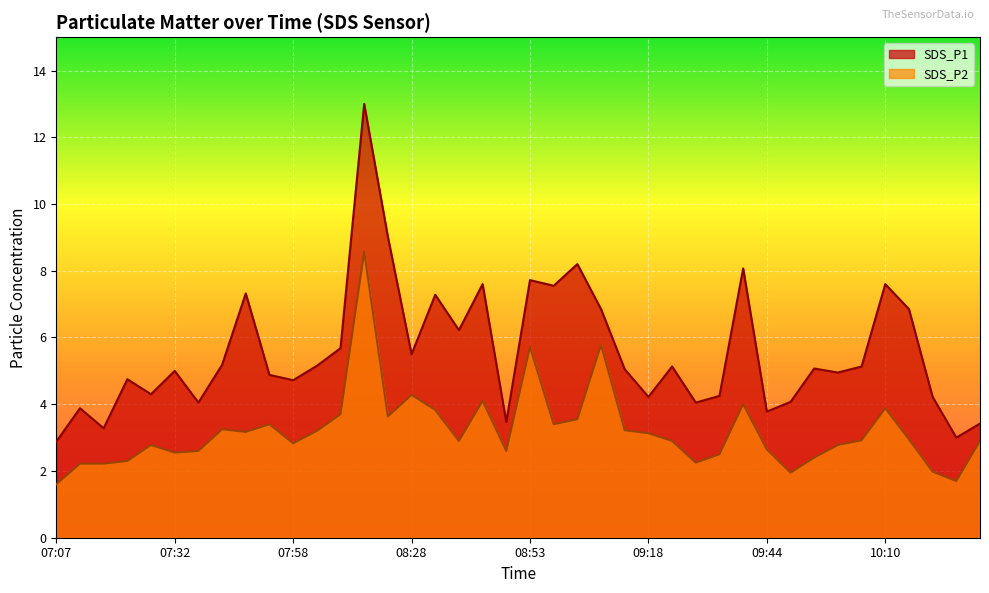

What is the lowest value of the SDS_P2 series?

1.6